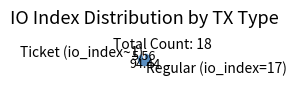

Does any single category account for the majority?

Yes